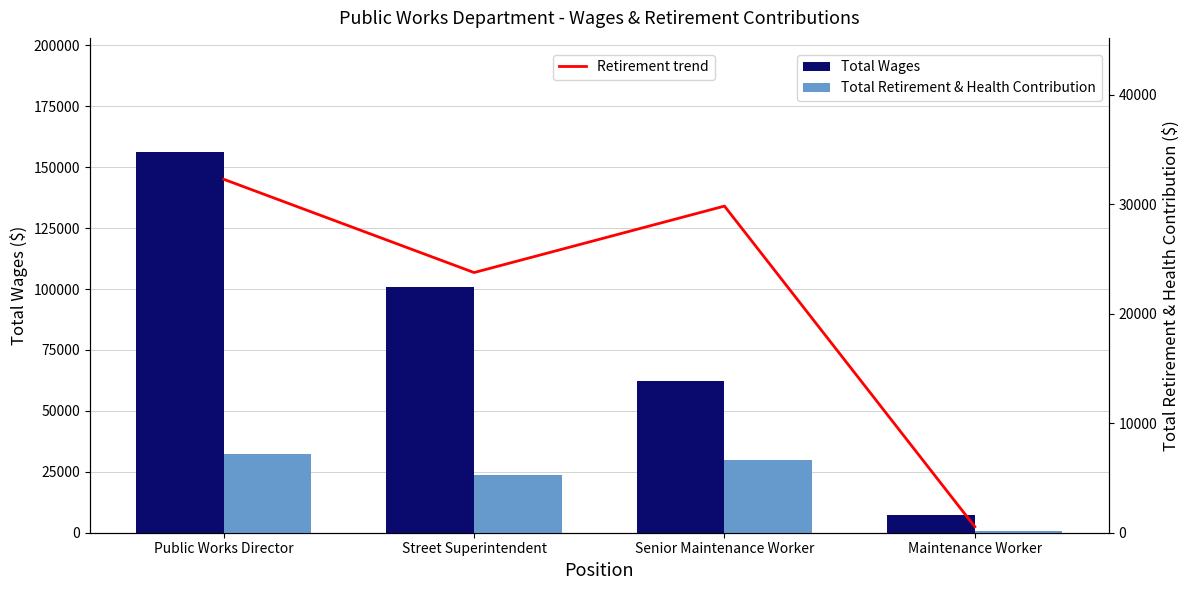

What value does the Retirement trend series have at Public Works Director, to the nearest 10?

32280